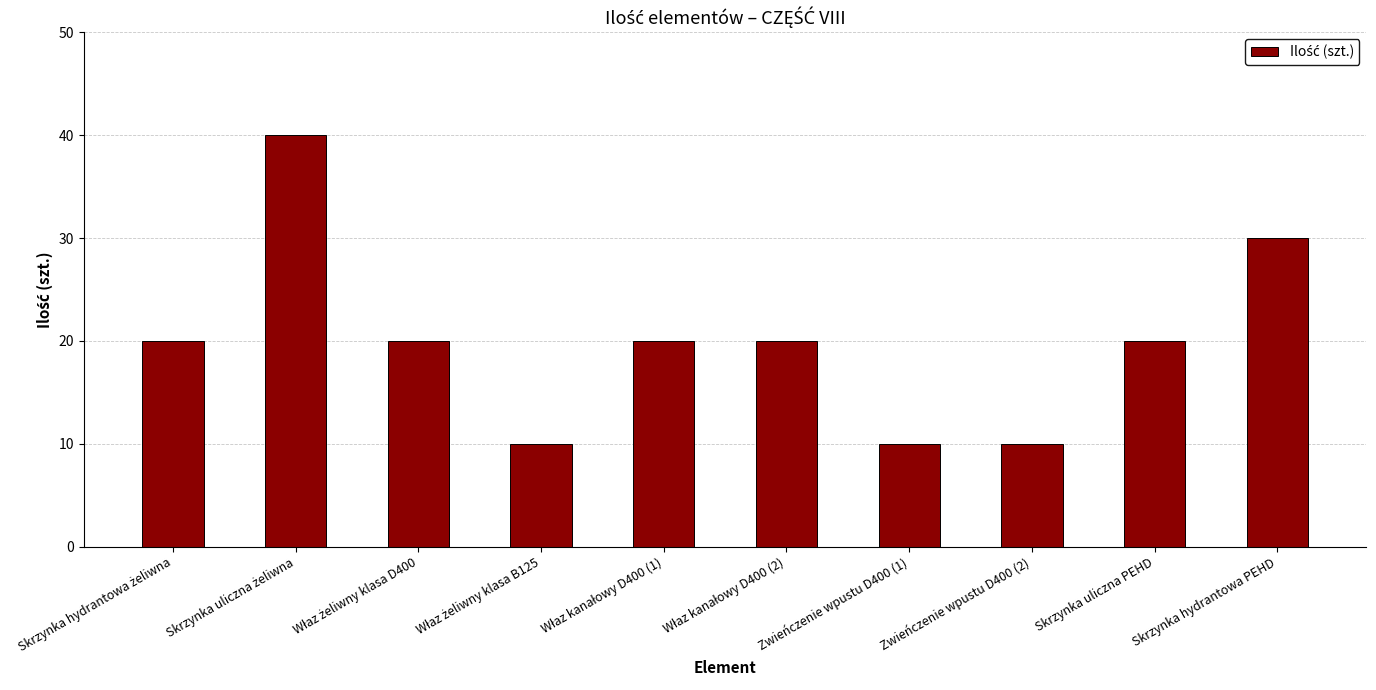

The value at Skrzynka uliczna PEHD is 20. True or false?

True